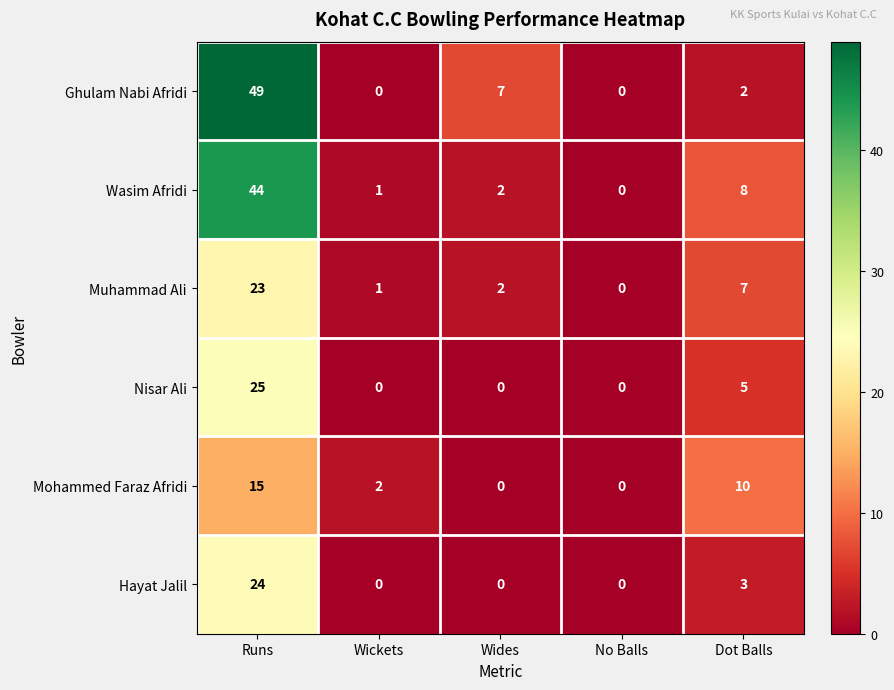

Rank the series by their maximum value, from highest to lowest.

Ghulam Nabi Afridi, Wasim Afridi, Nisar Ali, Hayat Jalil, Muhammad Ali, Mohammed Faraz Afridi